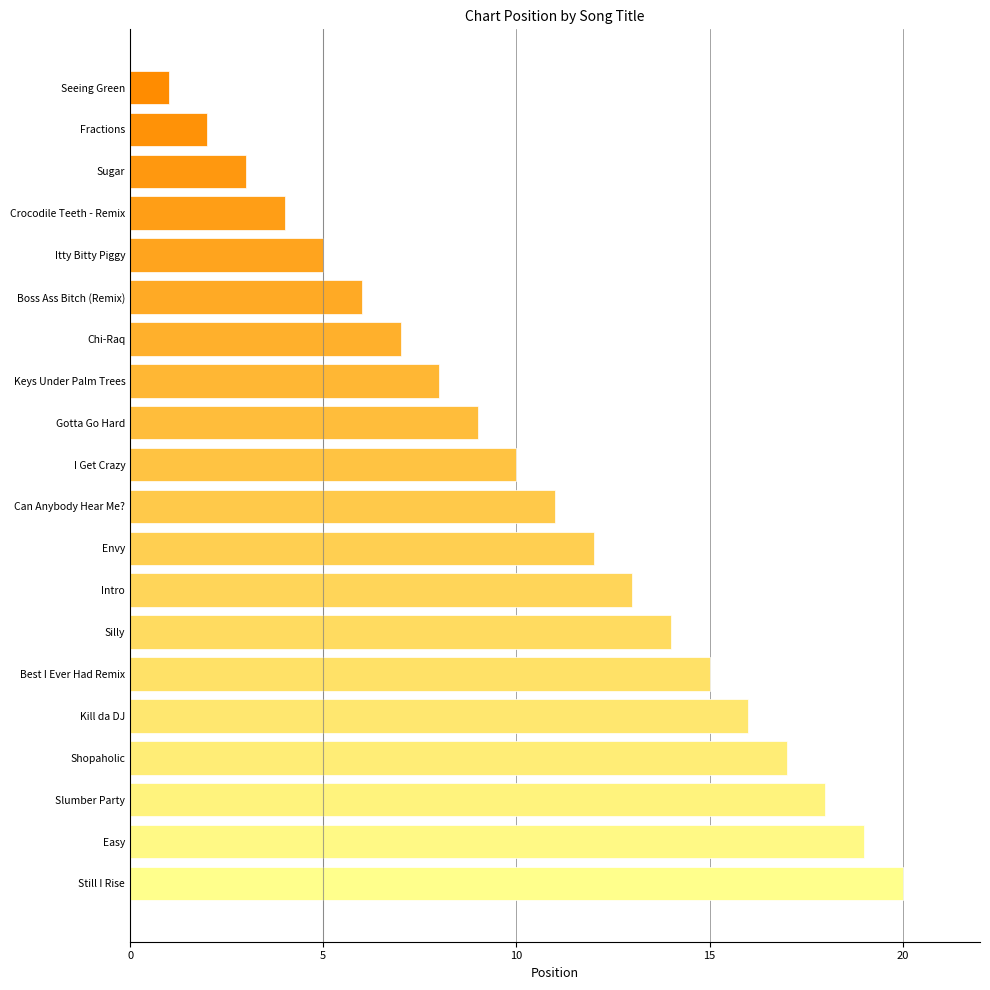

The value at Sugar is 4. True or false?

False